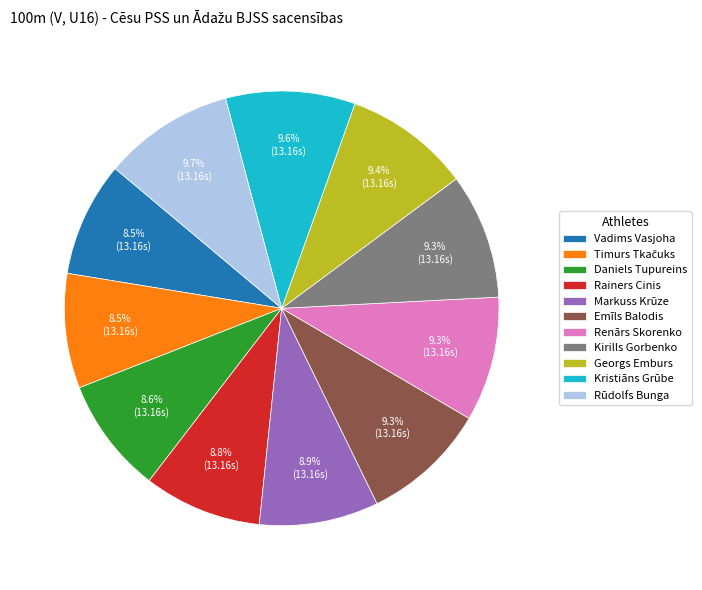

Does any single category account for the majority?

No